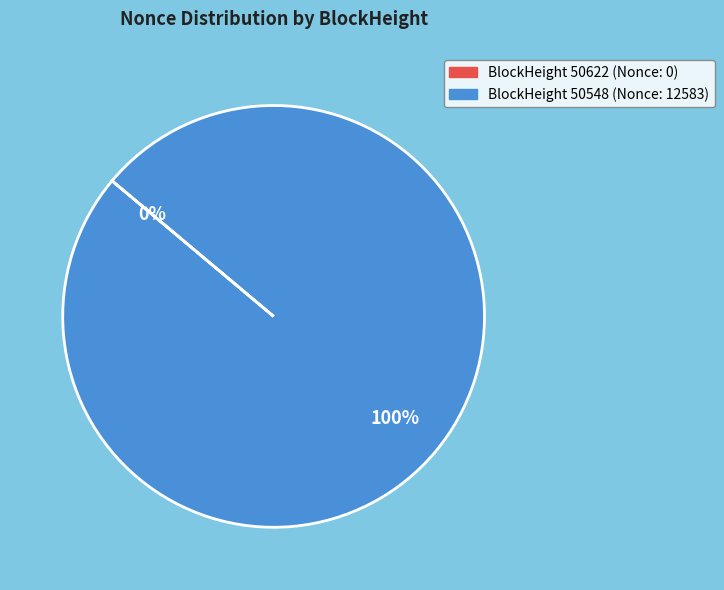

To the nearest percent, what is the average slice percentage?

50%